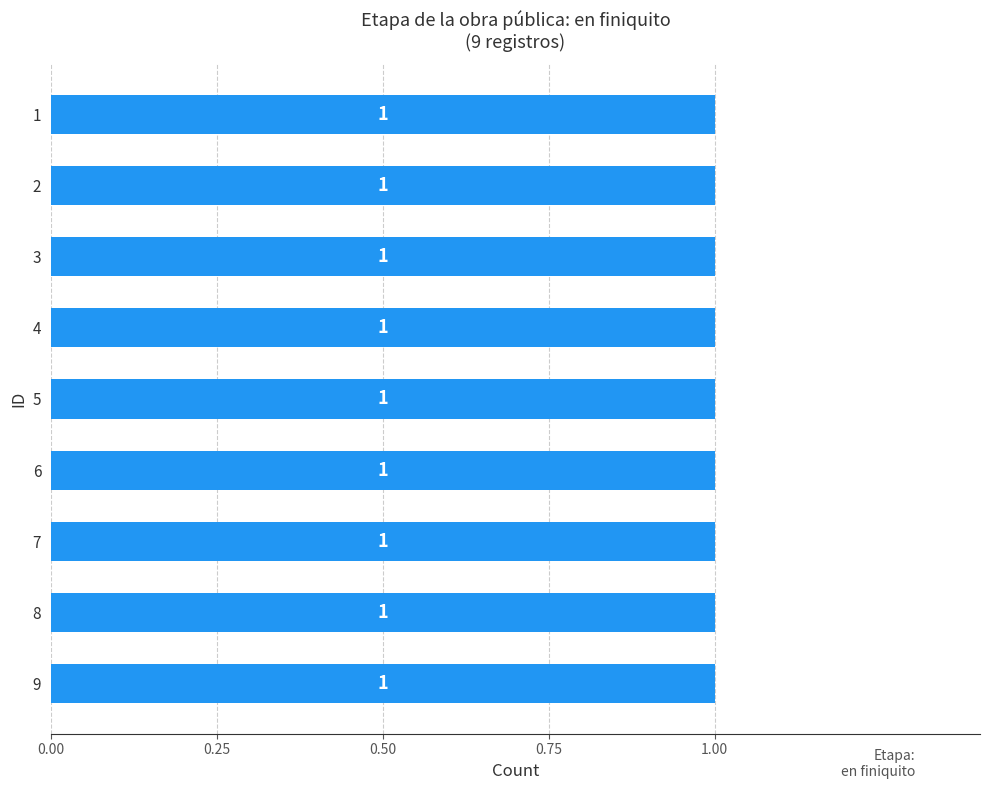

Count the values in the range 3 to 7.

5